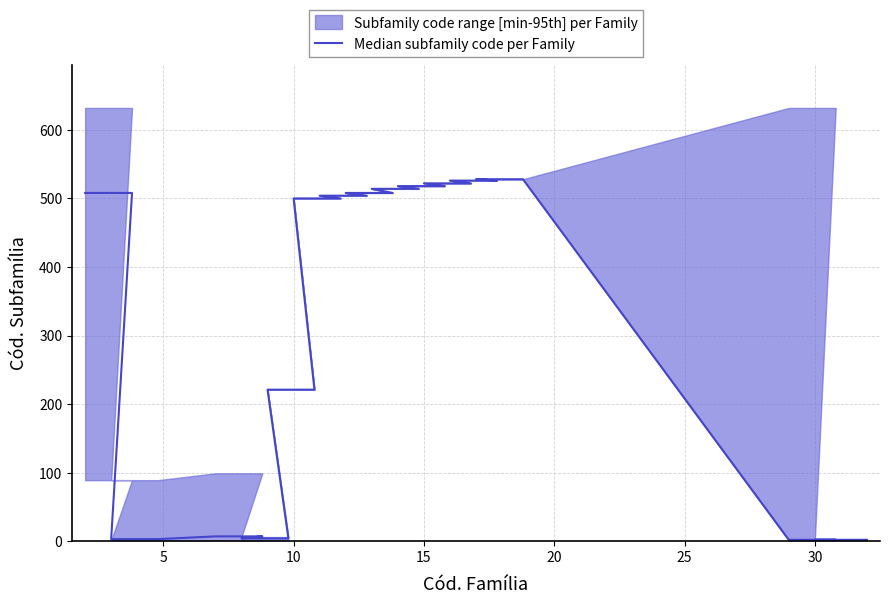

What is the value of the 29th point from the left?

2